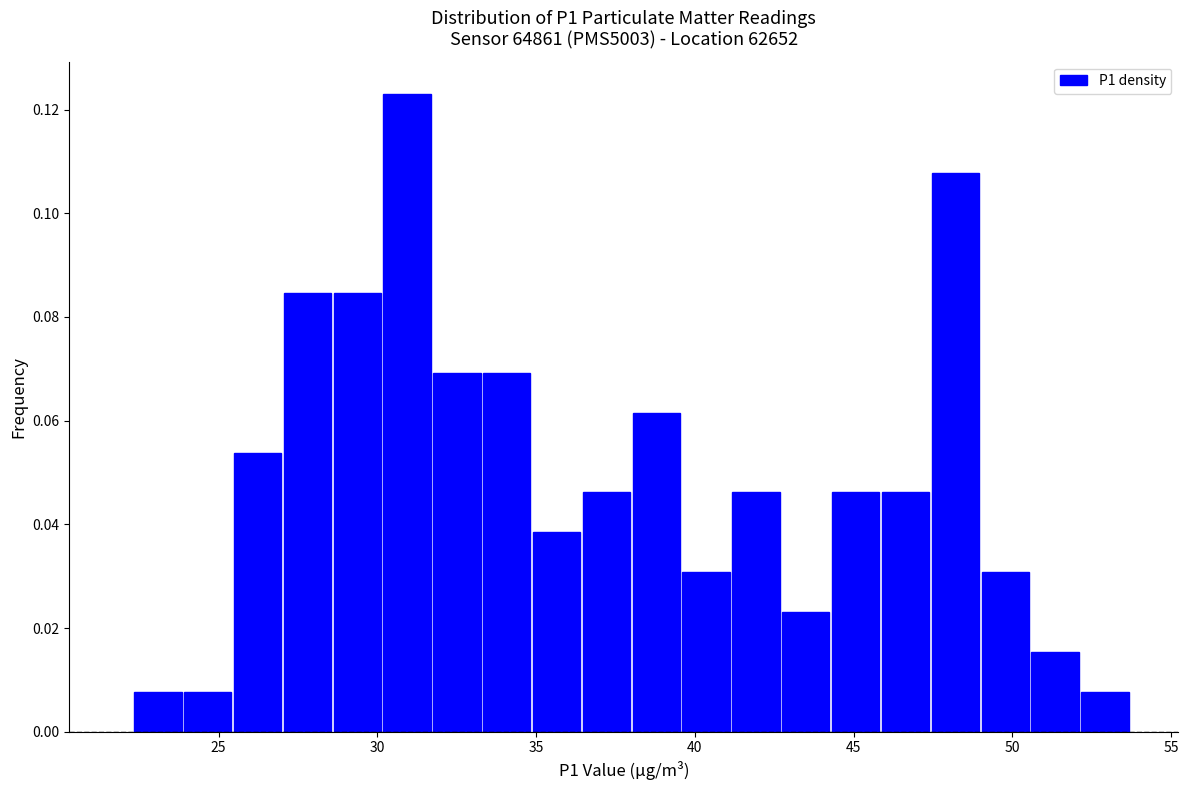

Read against the x-axis, roughly where is the centre of the tallest bar?

31.0